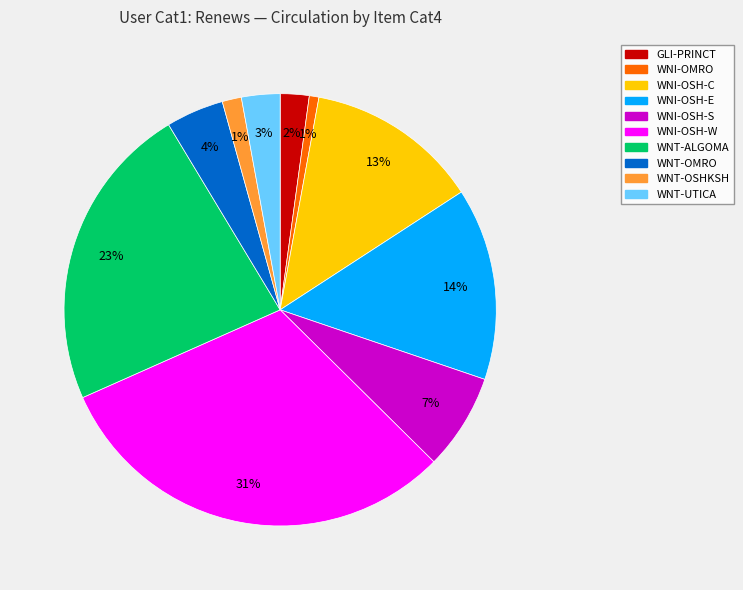

Between WNT-ALGOMA and WNI-OSH-E, which is larger?

WNT-ALGOMA